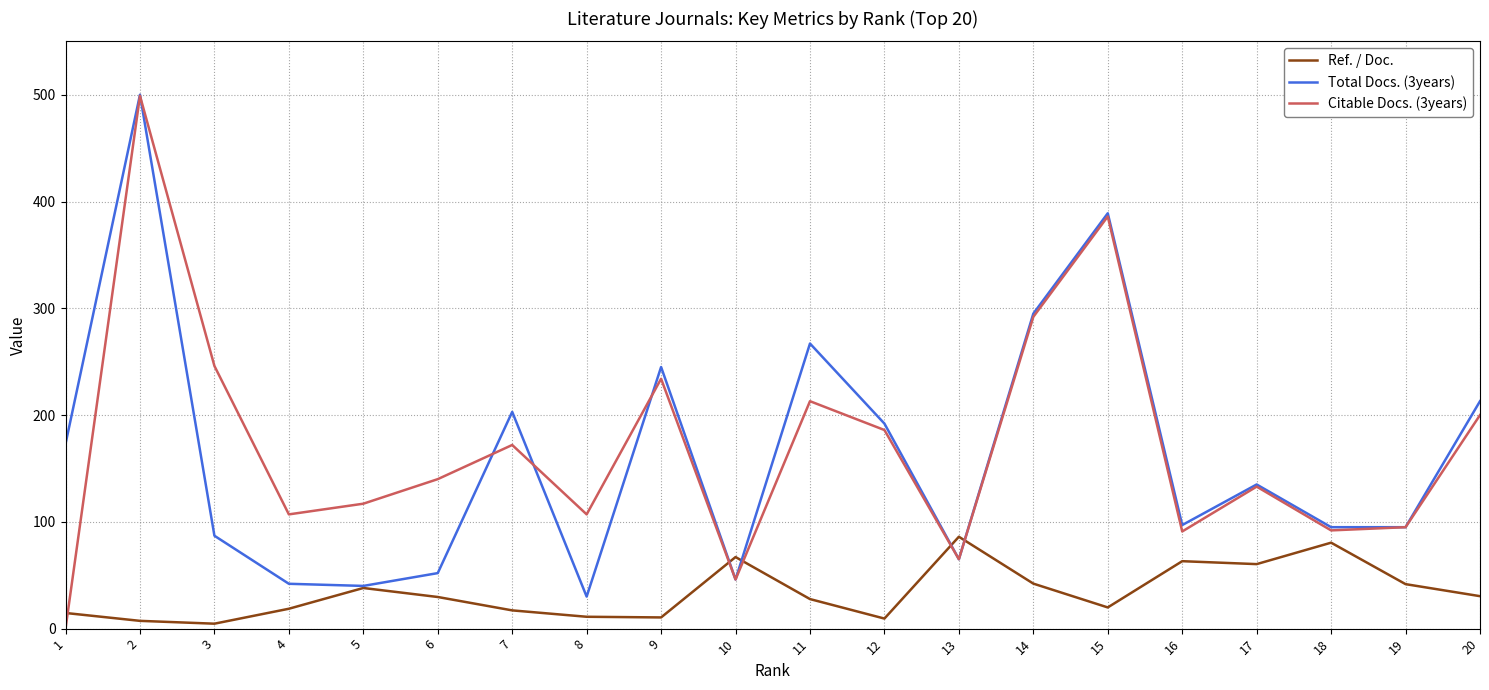

What is the difference between the second highest and minimum values in the Citable Docs. (3years) series?

386.0